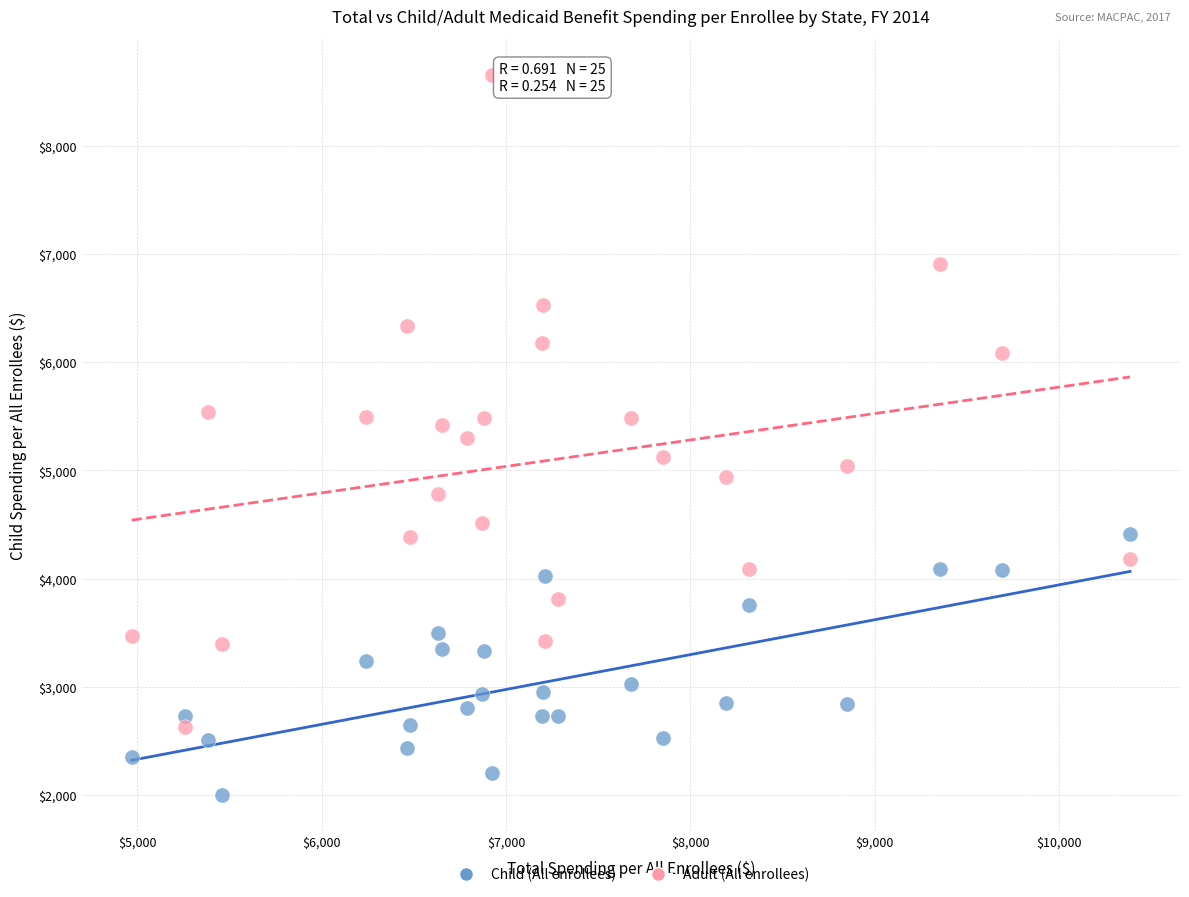

Which series contains the lowest Y value?

Child (All enrollees)